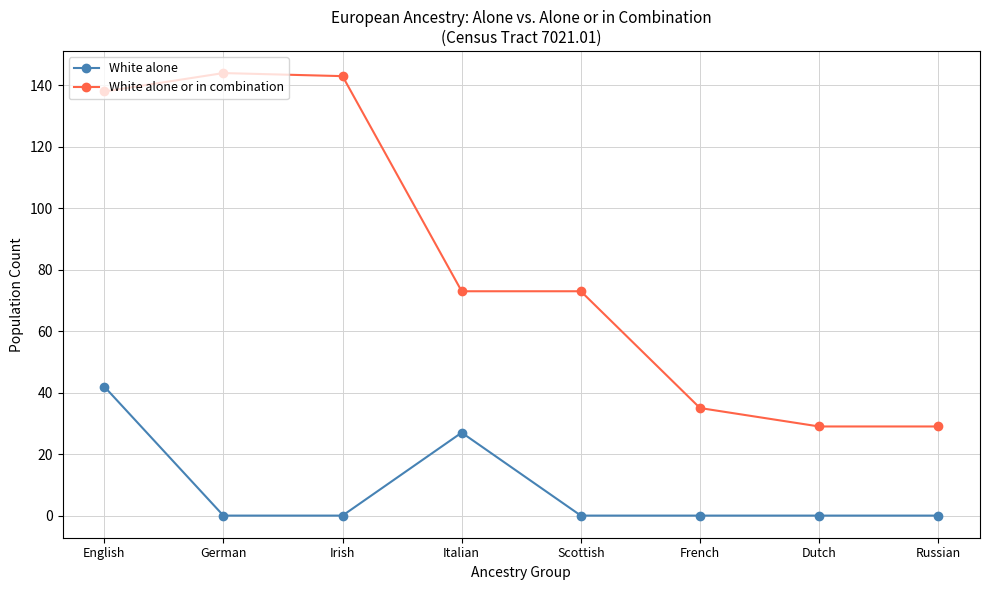

What are all the series names shown in the legend?

White alone, White alone or in combination